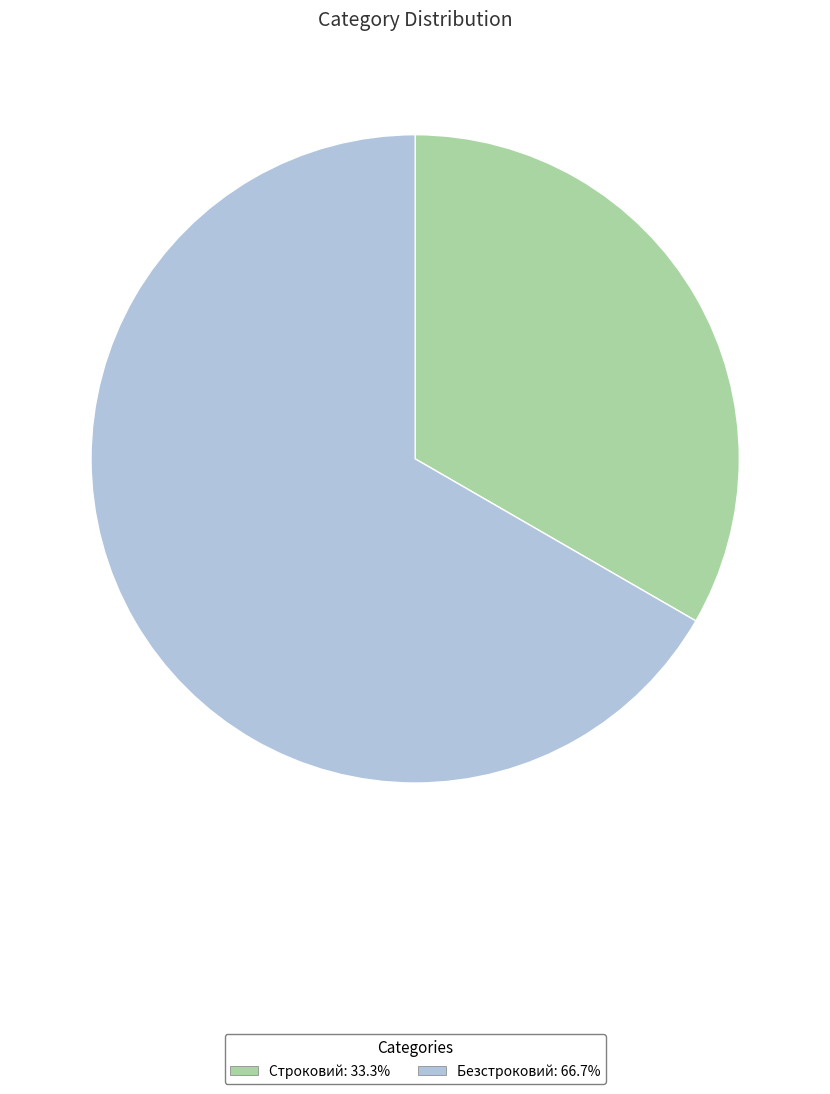

Is the sum of Строковий and Безстроковий greater than half?

Yes